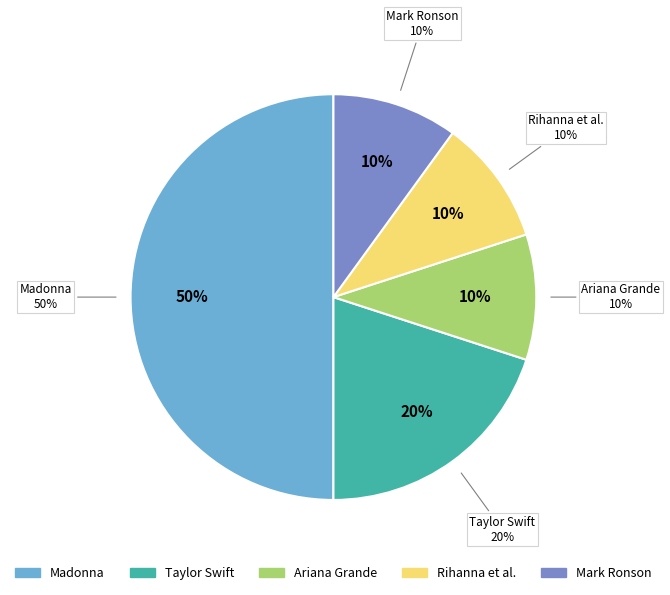

How many segments does this pie chart have?

5